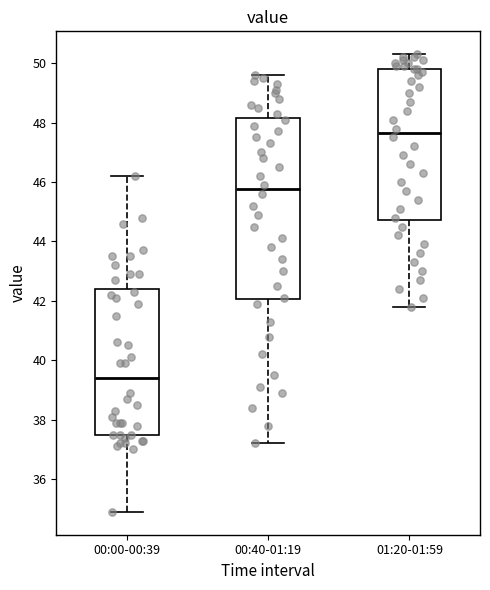

Which box's median line is the lowest?

00:00-00:39